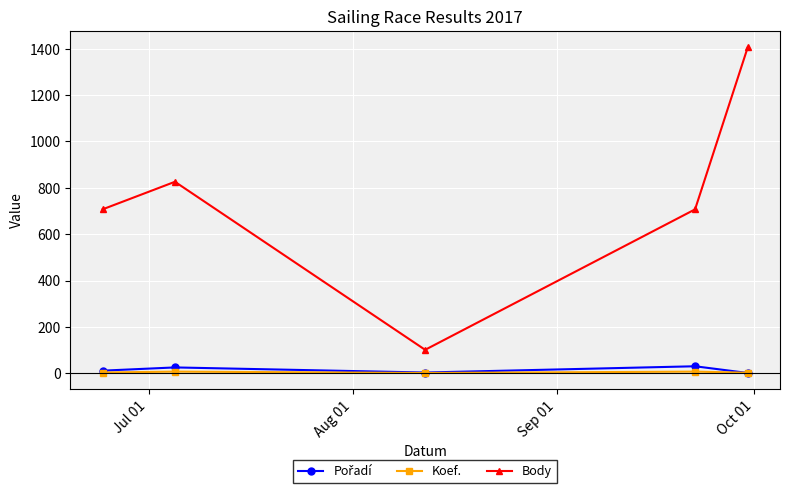

Which series has the largest total across all categories?

Body